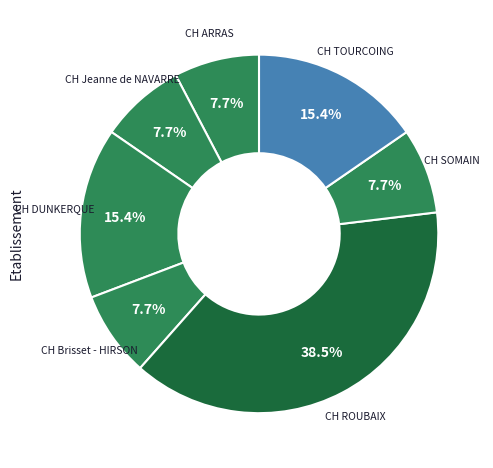

To the nearest percent, what is the combined percentage of CH ROUBAIX and CH SOMAIN?

46%